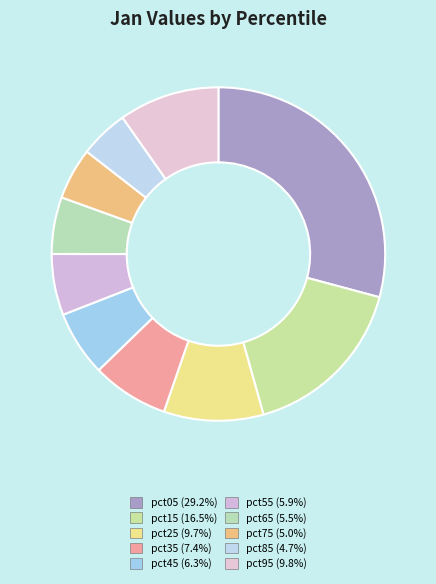

What is the largest slice in the pie chart?

pct05